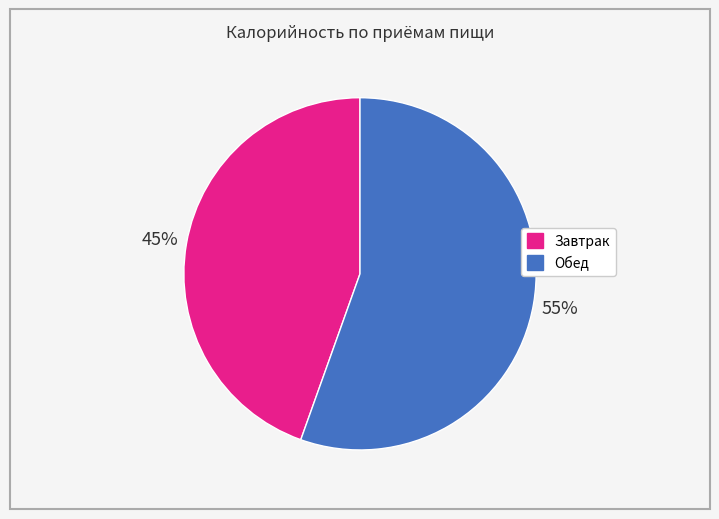

What percentage is the Завтрак slice, to the nearest percent?

45%